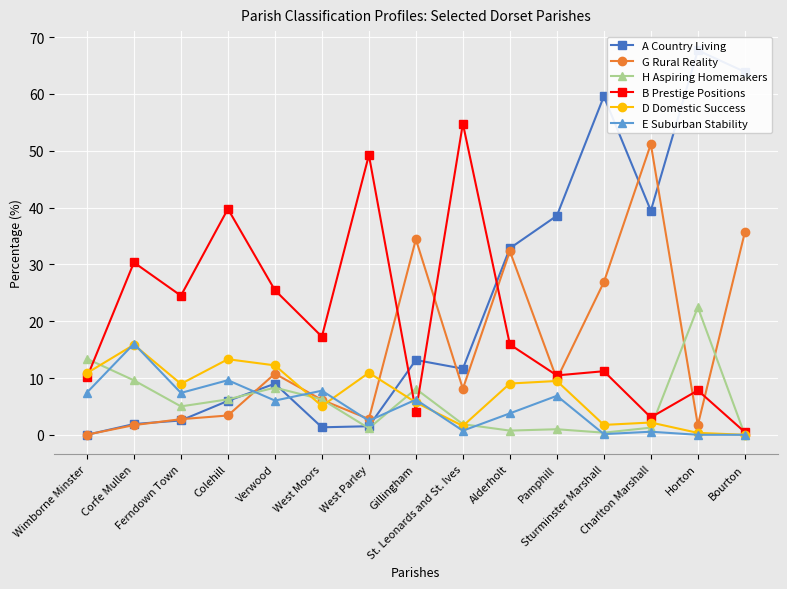

Which series has the largest total across all categories?

A Country Living